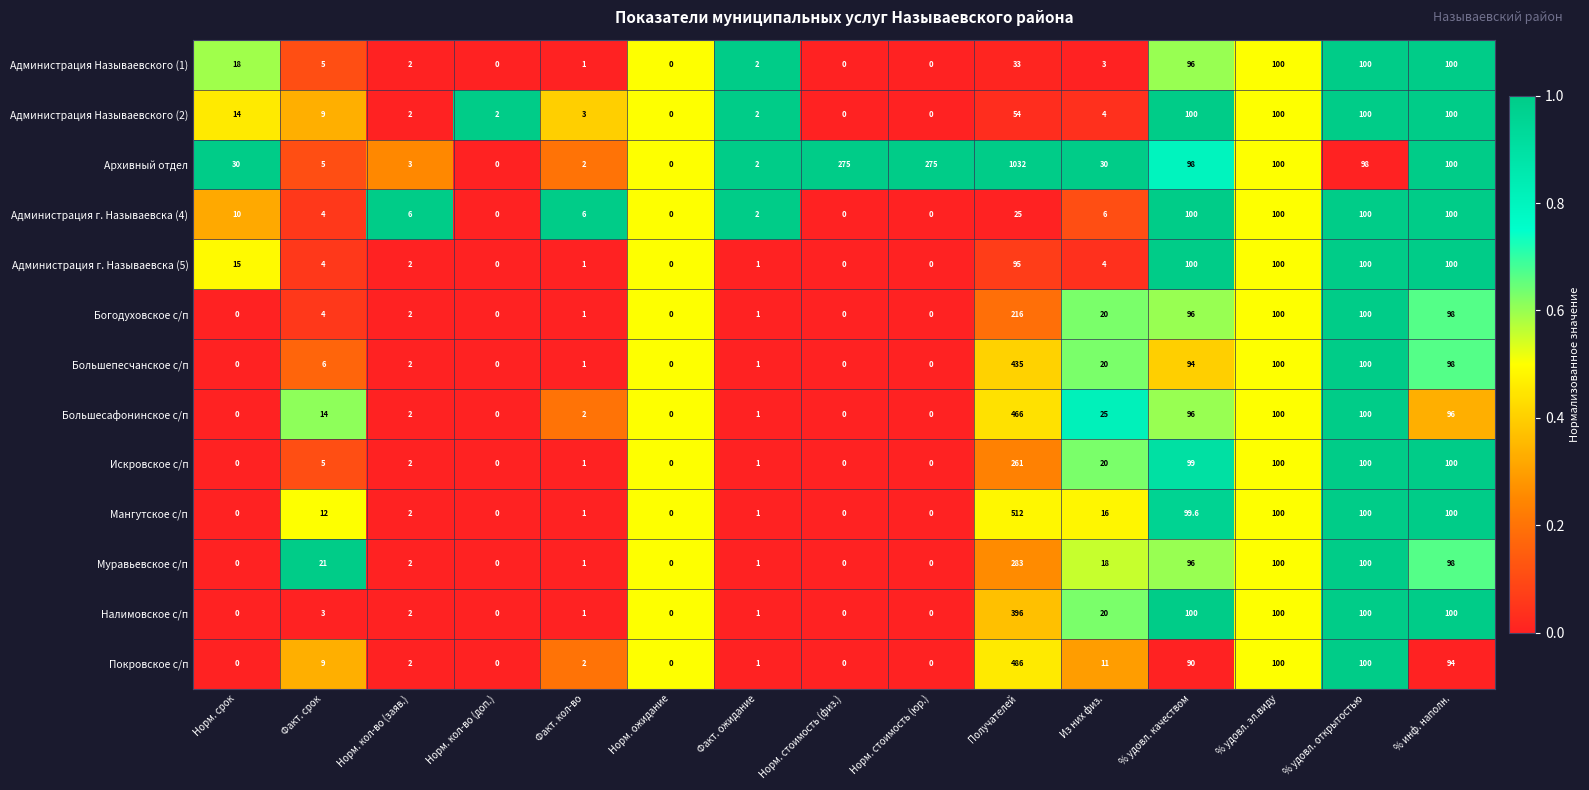

At which label does Искровское с/п first exceed 2?

Факт. срок